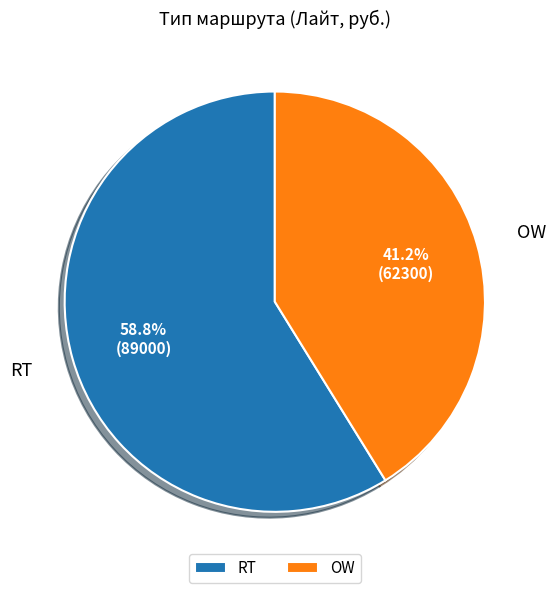

Do RT and OW together represent more than half of the pie?

Yes